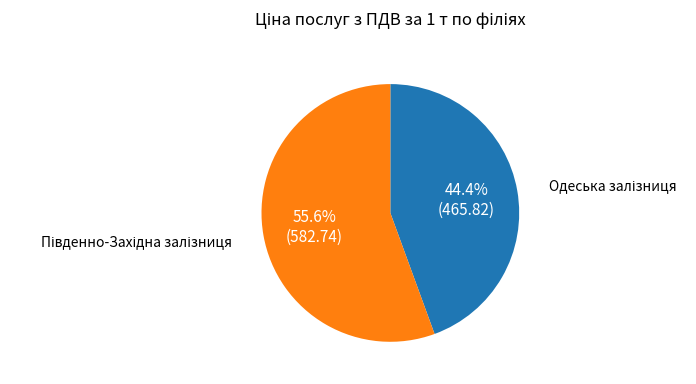

Does any single category account for the majority?

Yes